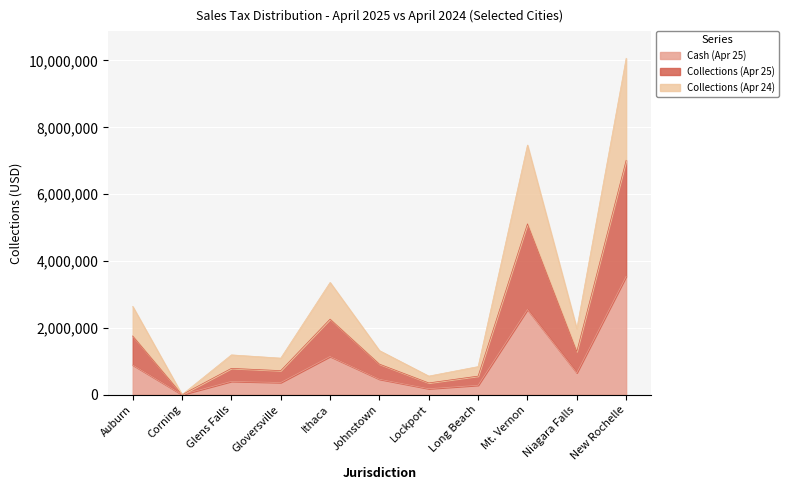

At which label does Cash (Apr 25) reach its minimum?

Corning